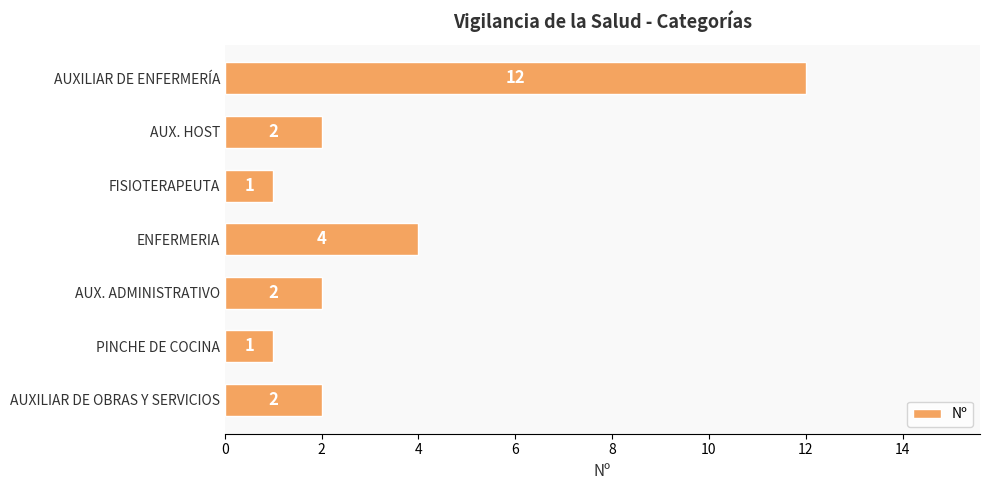

Reading top to bottom, extract all data points from this chart.

12	2	1	4	2	1	2